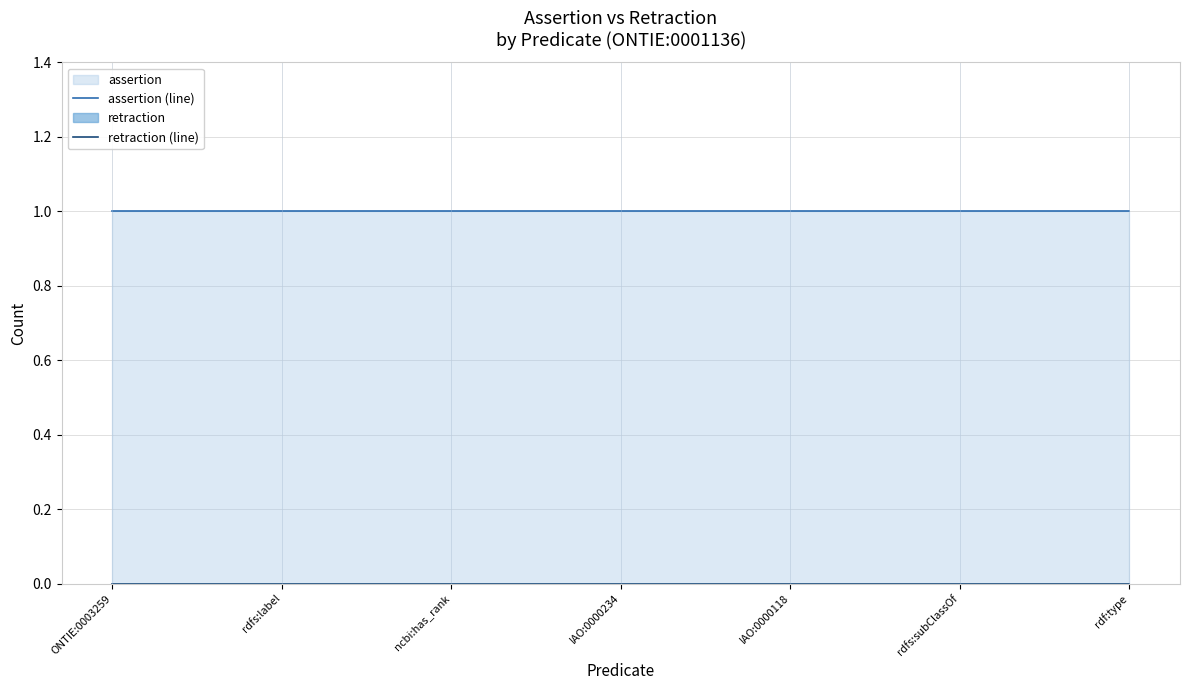

True or false: retraction (line) and assertion (line) intersect in this chart.

False